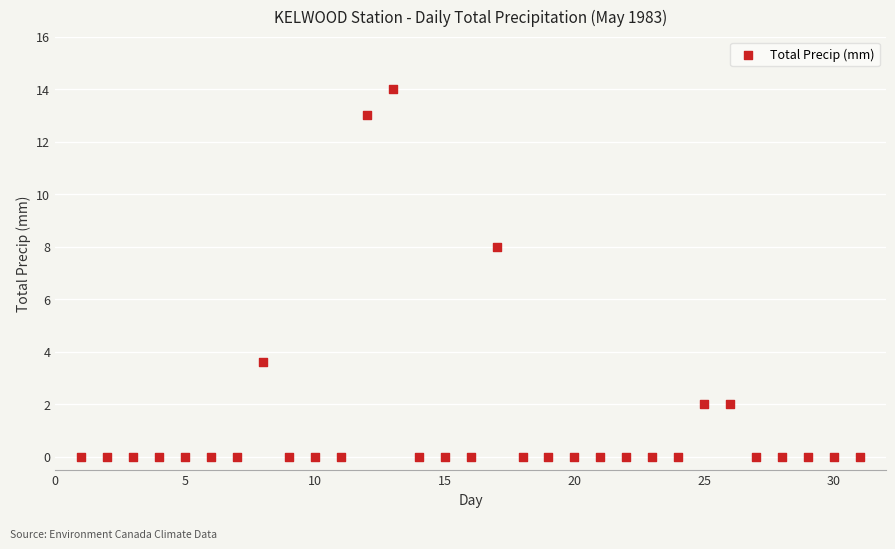

What is the range of Y values (max minus min)?

14.0